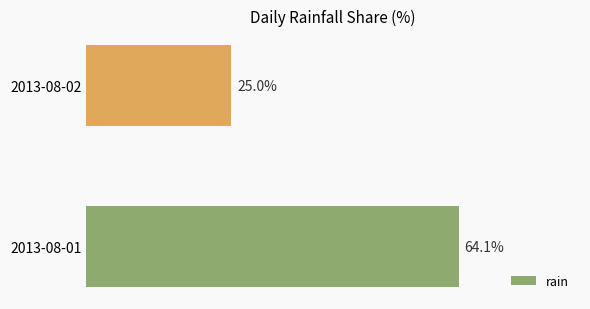

Which has a higher value, 2013-08-01 or 2013-08-02?

2013-08-01